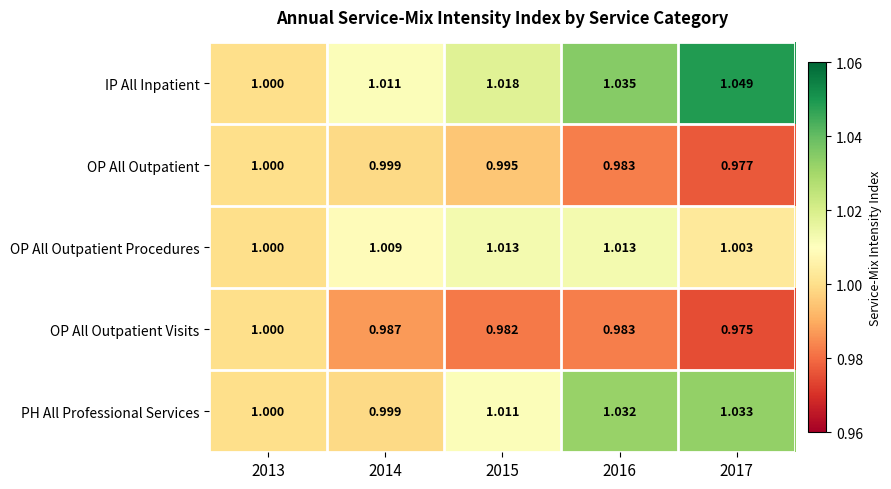

Which series has the widest spread of values?

IP All Inpatient